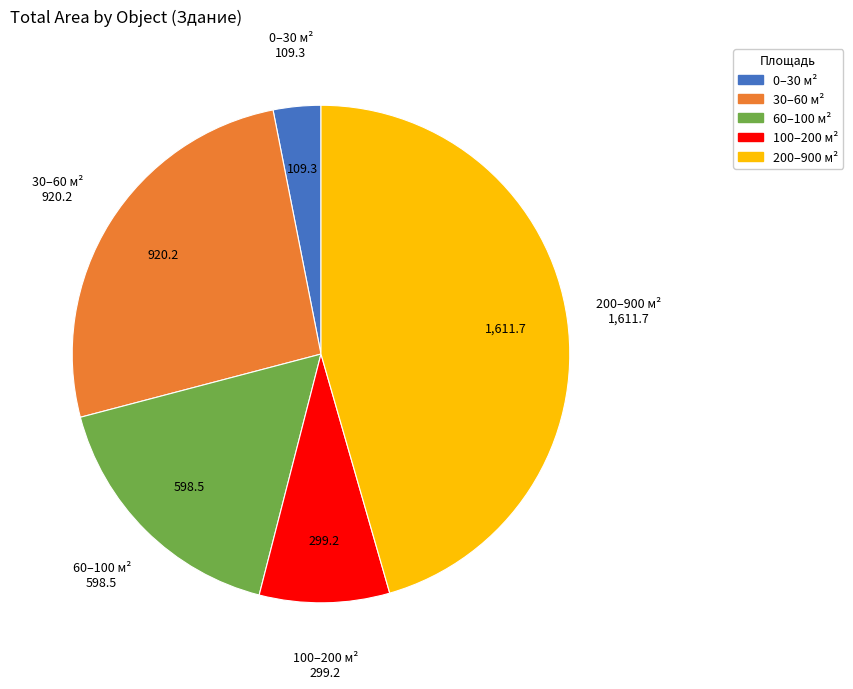

Approximately how many times larger is the value at 200–900 м² compared to 30–60 м²?

1.8